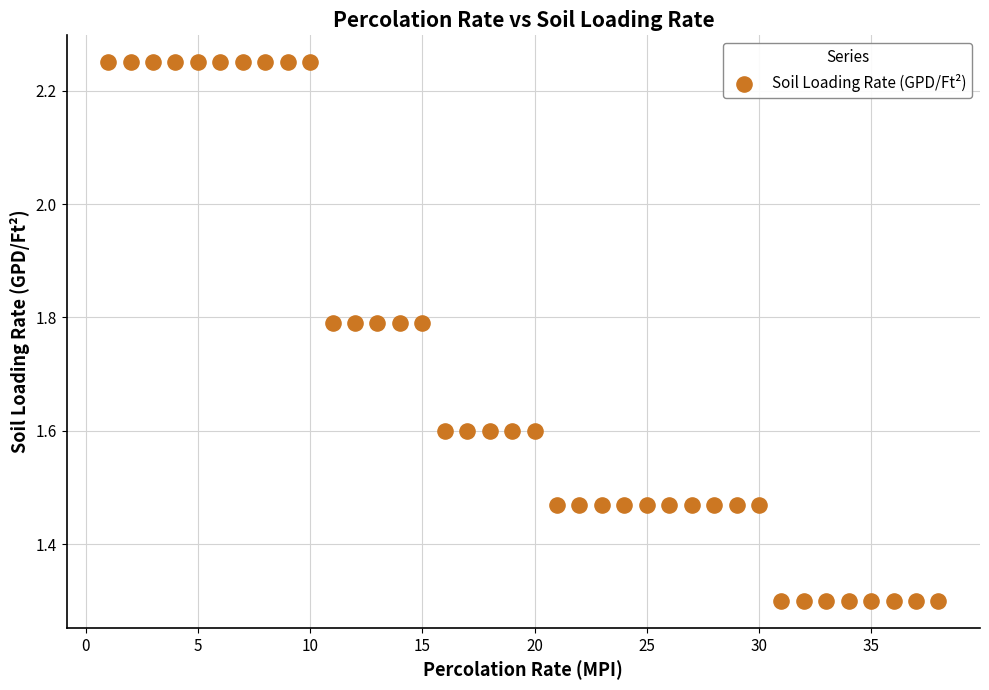

What is the range of X values (max minus min)?

37.0